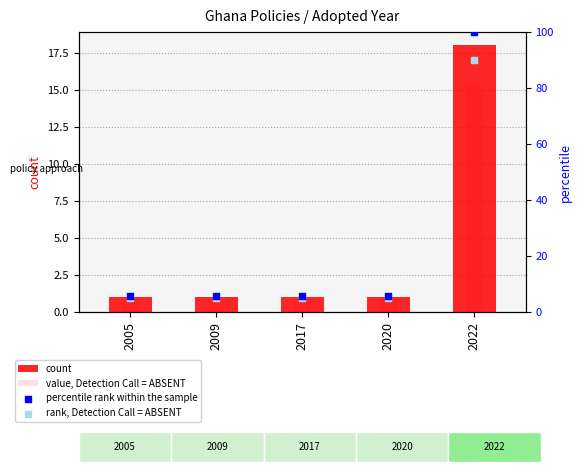

What is the total value across all series at 2017?

12.4